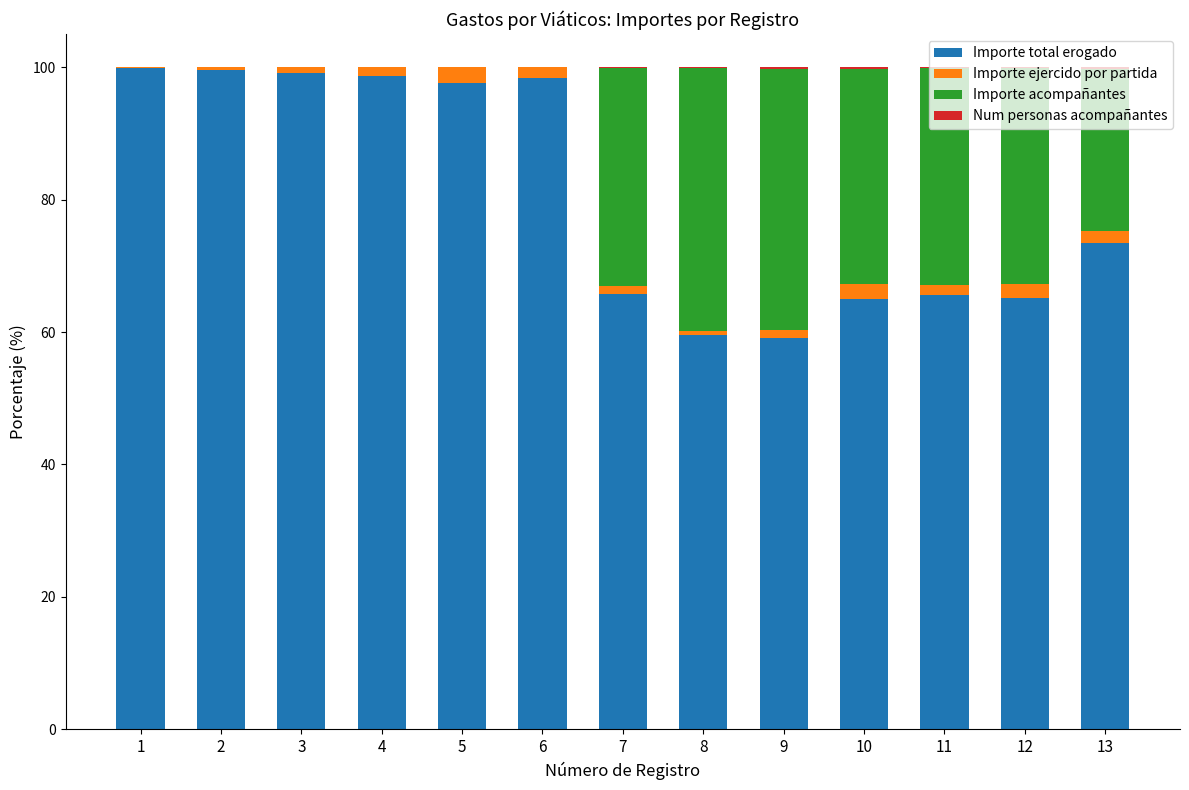

What is the sum of all Importe total erogado values?

1046.8